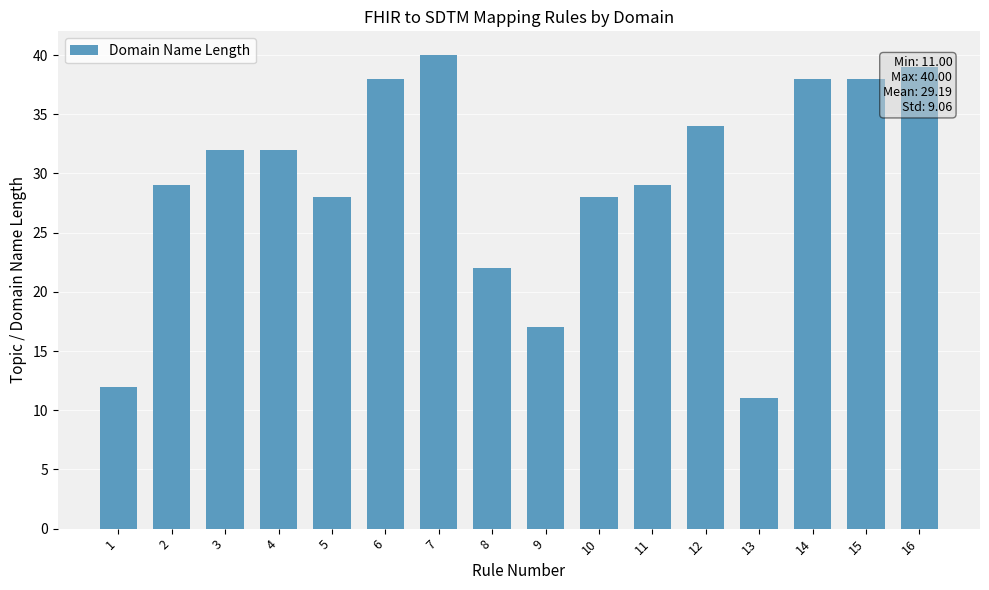

What is the maximum value shown in the chart?

40